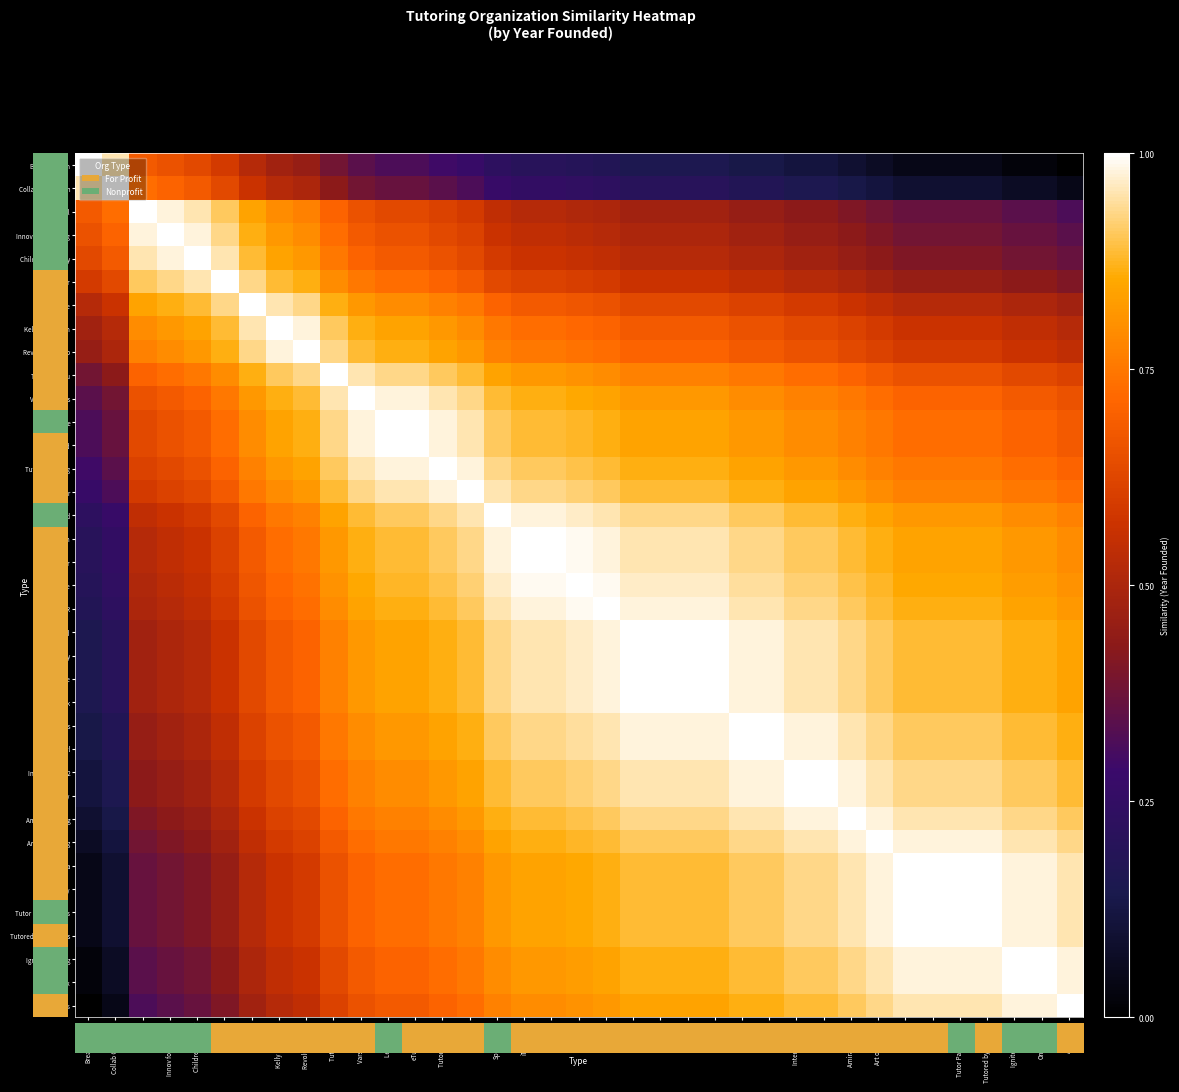

How many data points does each series have?

37